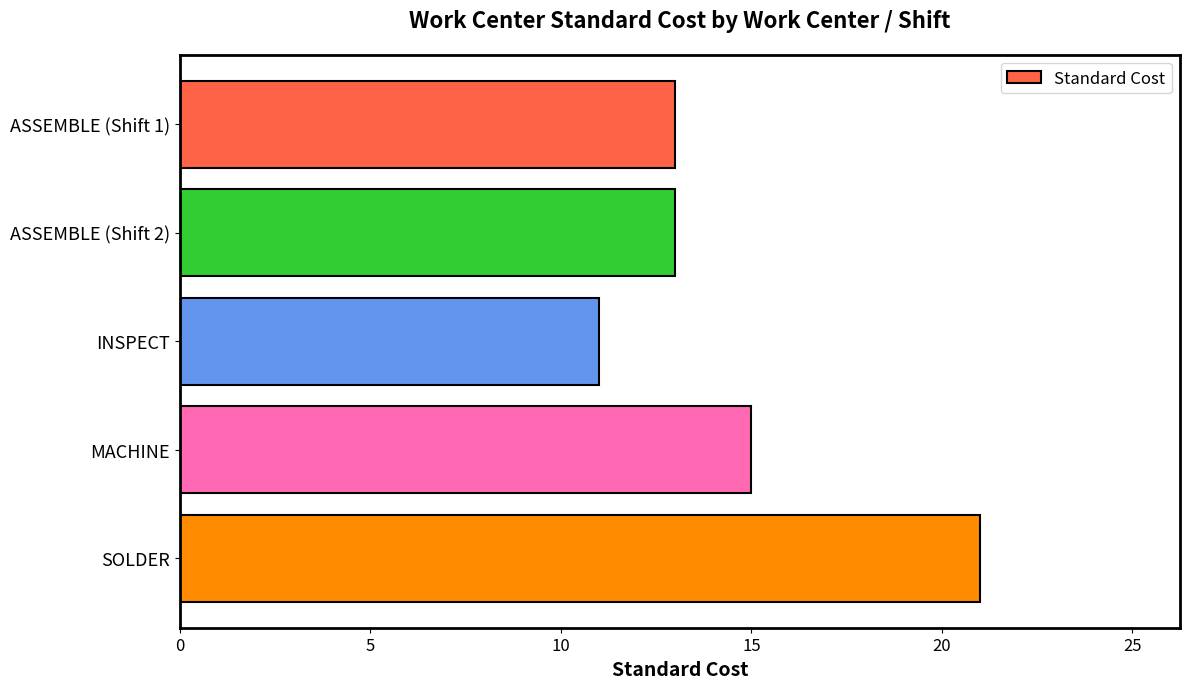

Between ASSEMBLE (Shift 2) and MACHINE, which is larger?

MACHINE